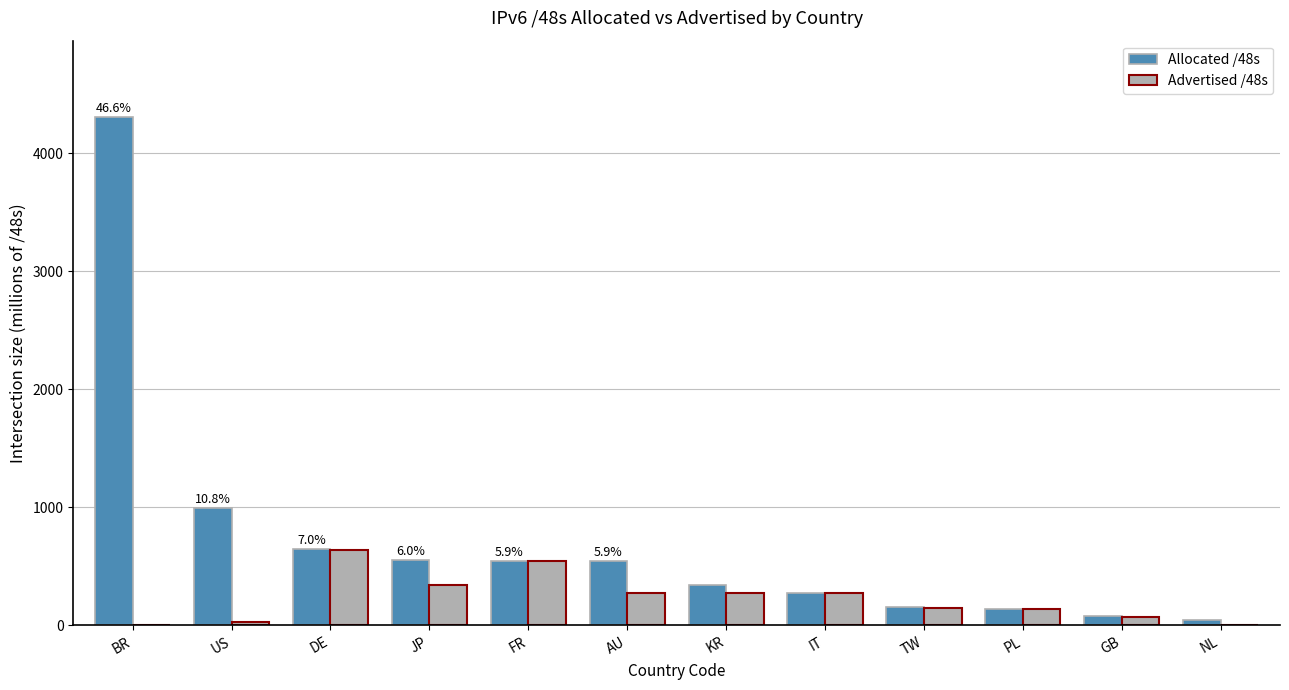

What is the sum of all Allocated /48s values?

8633.5